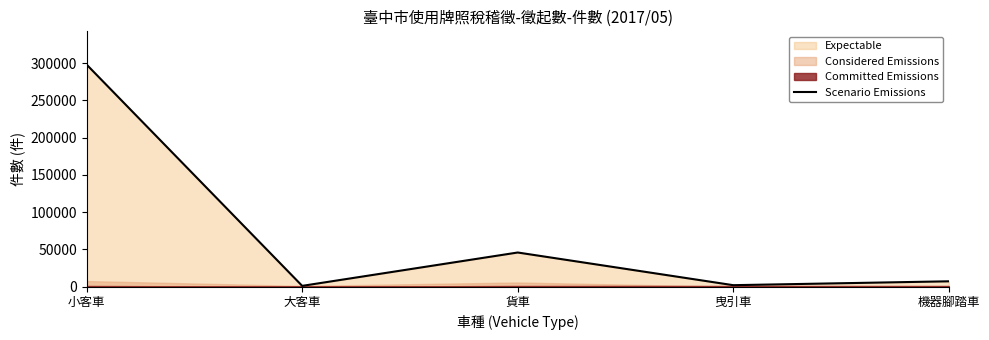

At which label is the value closest to 149472?

貨車